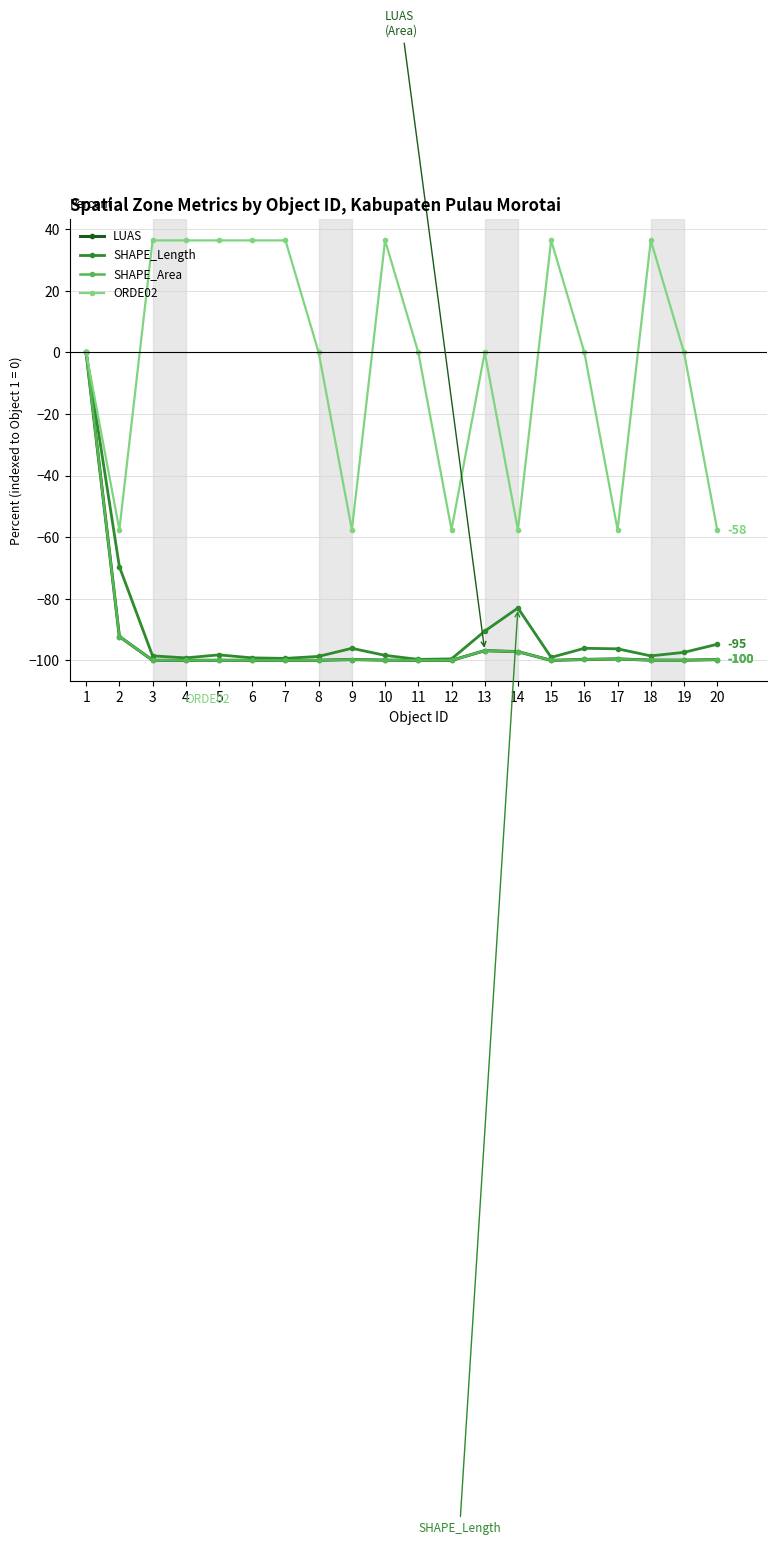

What is the difference between the highest and lowest values at 19?

99.9